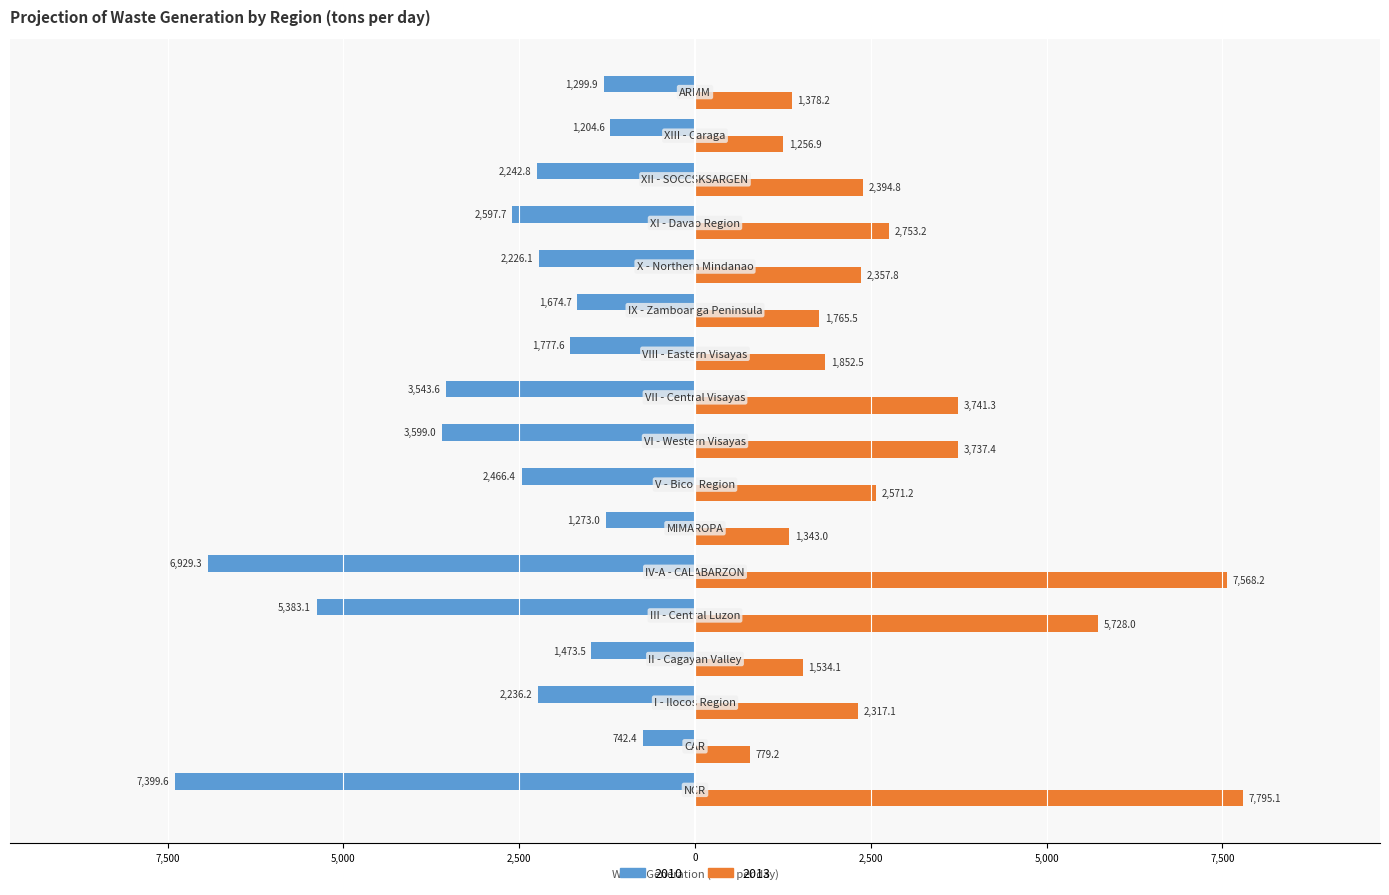

At which label does 2013 reach its peak?

NCR